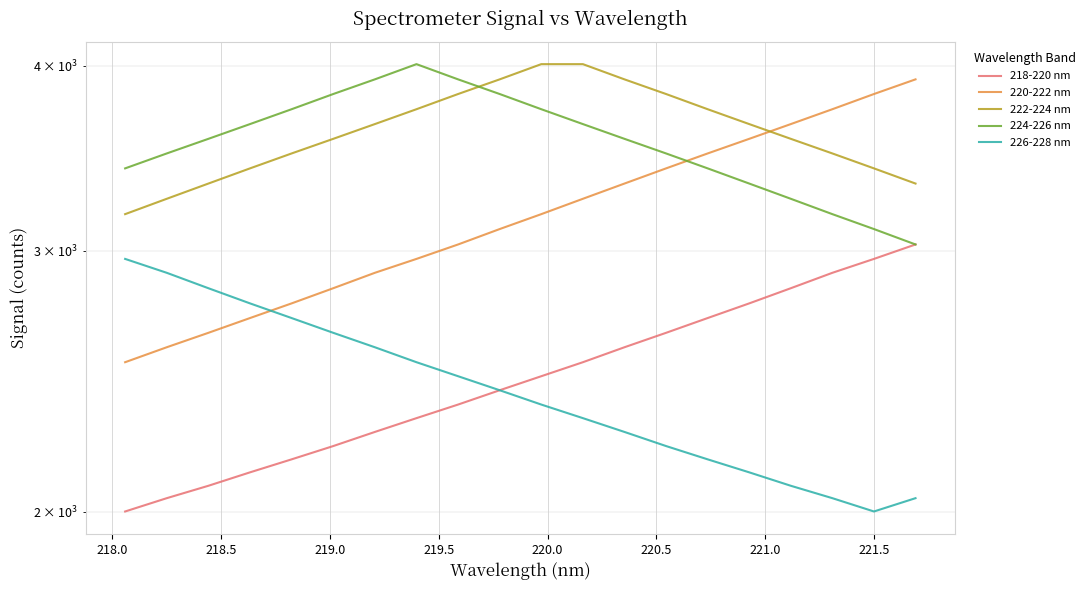

What is the sum of all 222-224 nm values?

72332.8